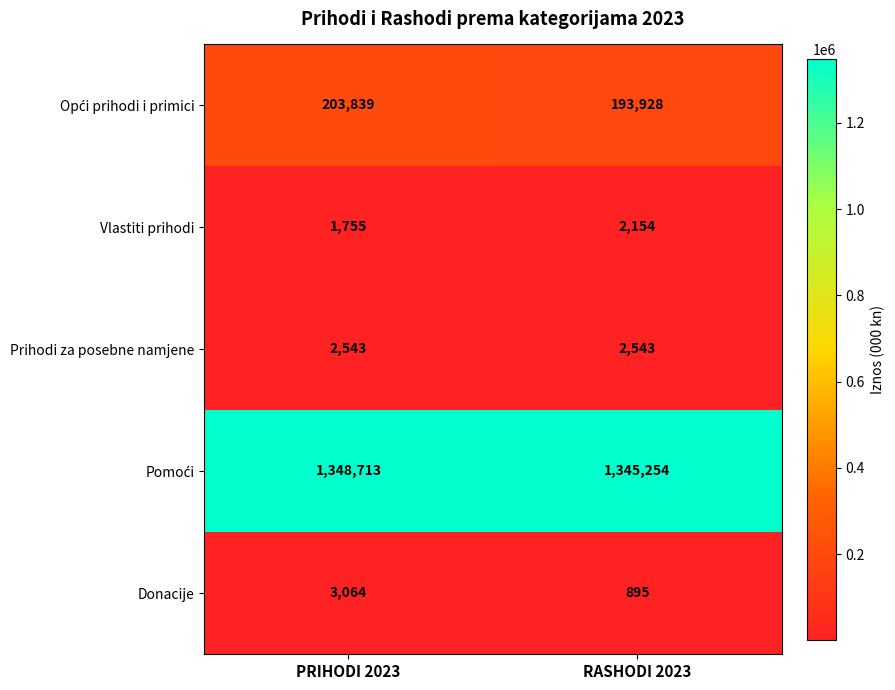

What is the spread (max minus min) of values at PRIHODI 2023?

1346958